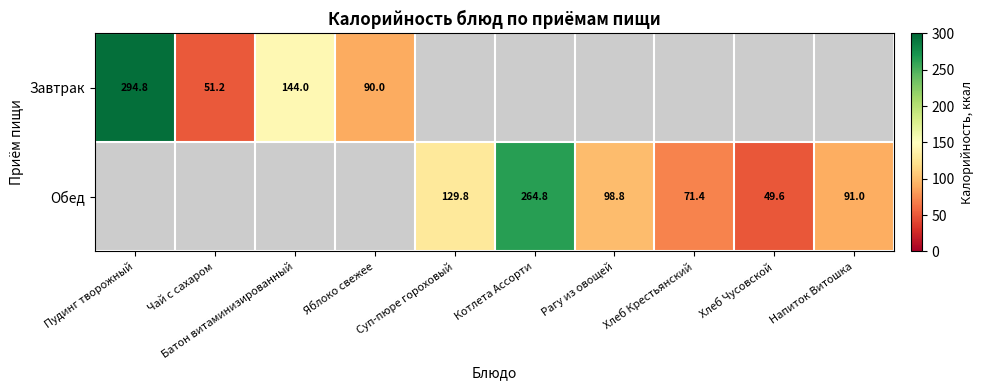

Is the value of Завтрак at Чай с сахаром greater than the value of Обед at Хлеб Чусовской?

Yes